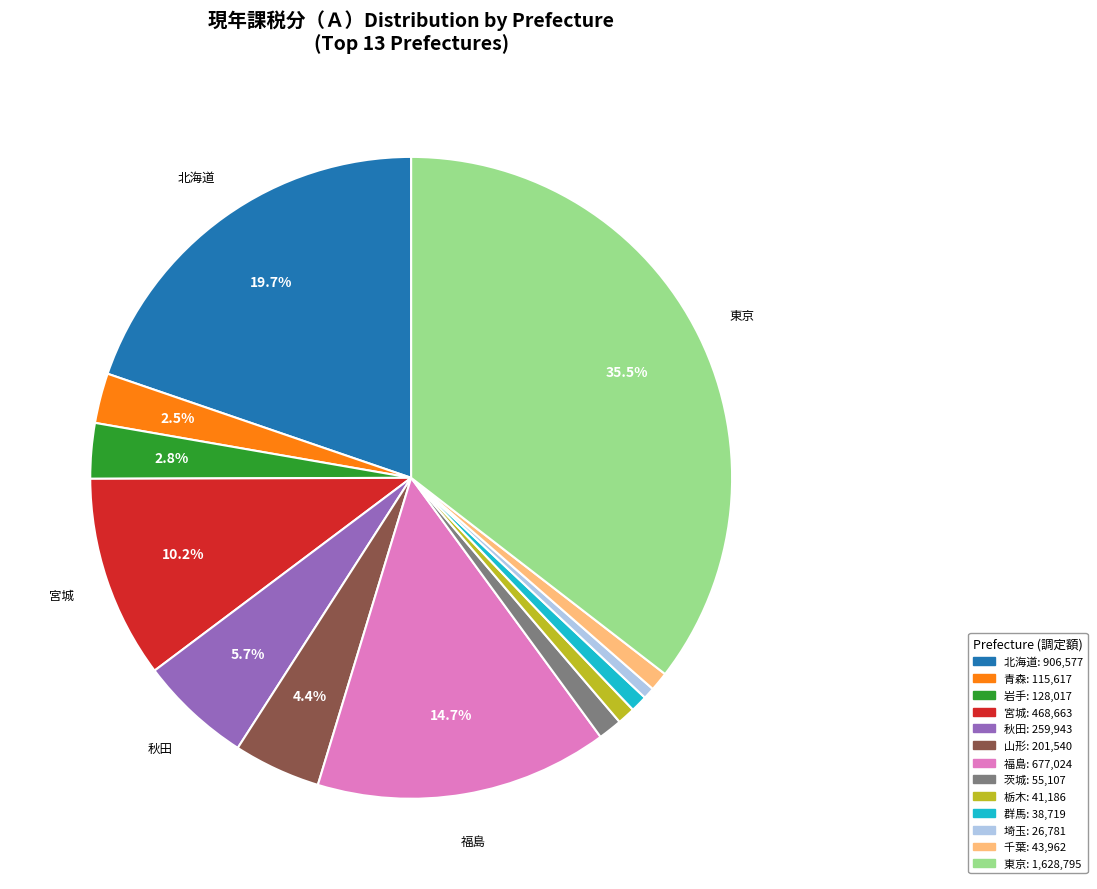

To the nearest percent, what is the difference between the 青森 and 茨城 slice percentages?

1%